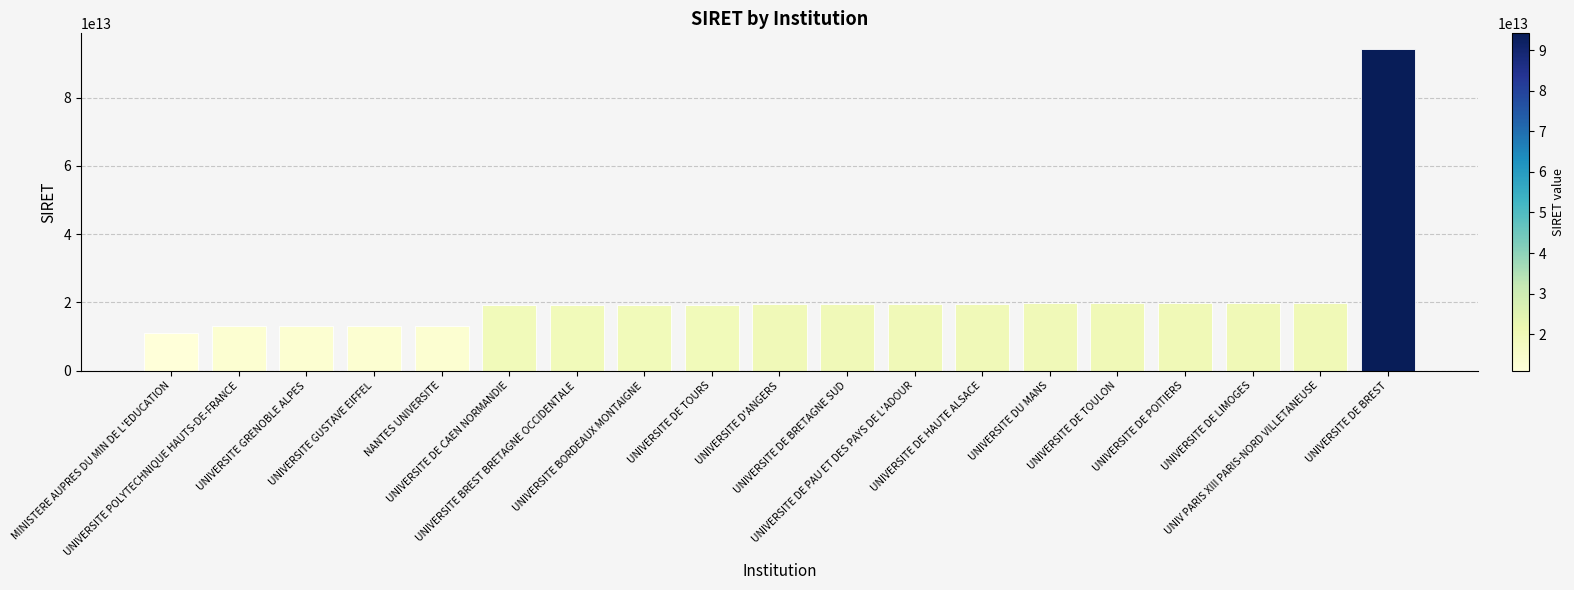

Which has a higher value, UNIV PARIS XIII PARIS-NORD VILLETANEUSE or UNIVERSITE DE CAEN NORMANDIE?

UNIV PARIS XIII PARIS-NORD VILLETANEUSE